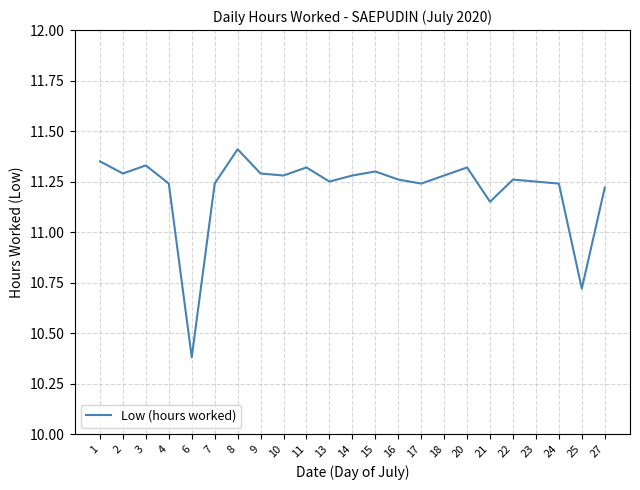

Approximately how many times larger is the value at 21 compared to 24?

1.0